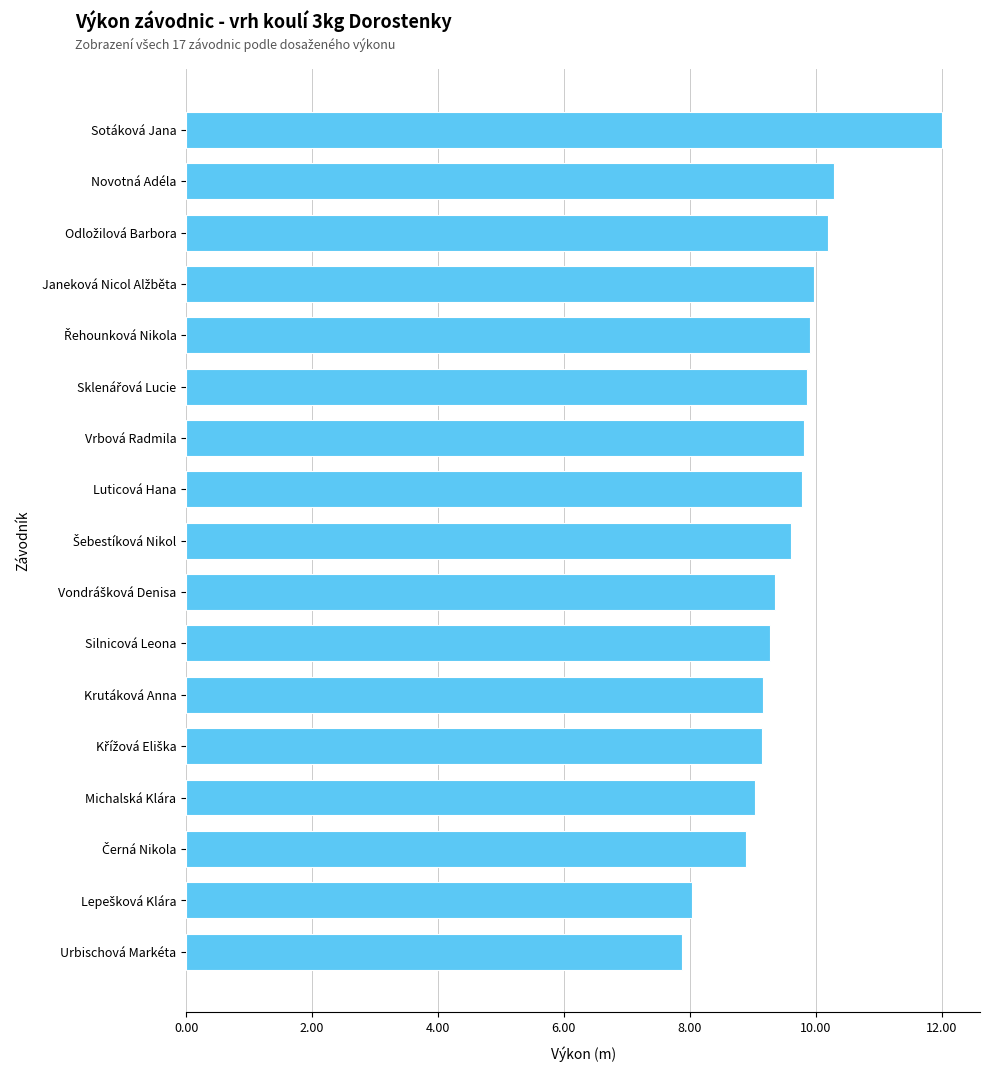

What is the label of the 11th bar from the bottom?

Vrbová Radmila